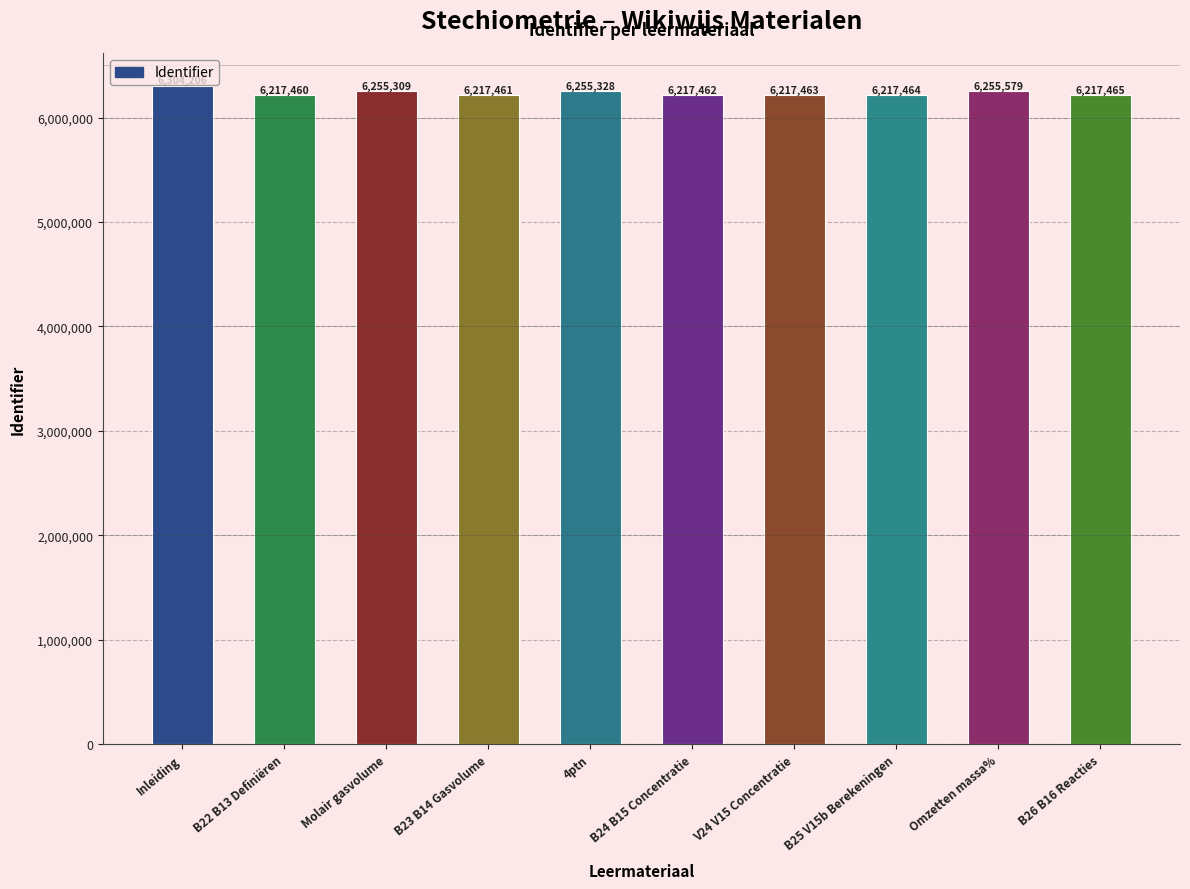

Rank the categories by value from highest to lowest.

Inleiding, Omzetten massa%, 4ptn, Molair gasvolume, B26 B16 Reacties, B25 V15b Berekeningen, V24 V15 Concentratie, B24 B15 Concentratie, B23 B14 Gasvolume, B22 B13 Definiëren